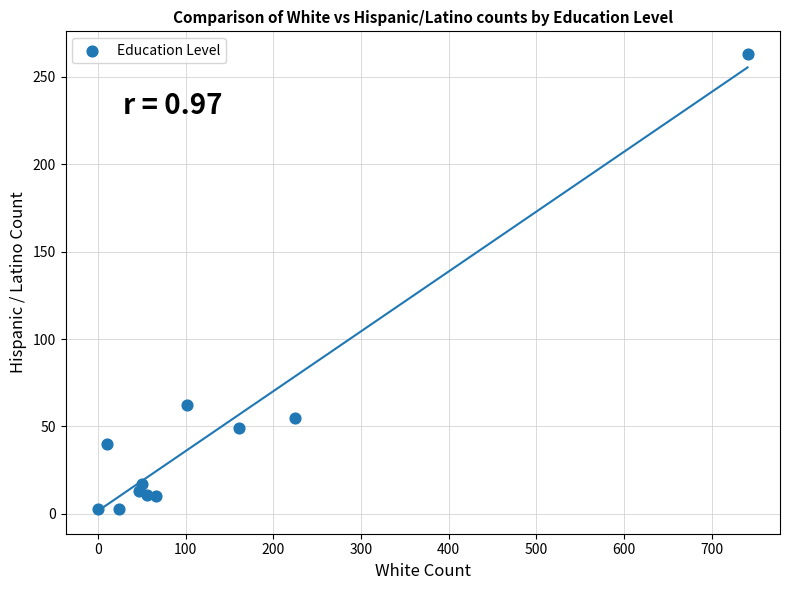

What is the range of X values (max minus min)?

741